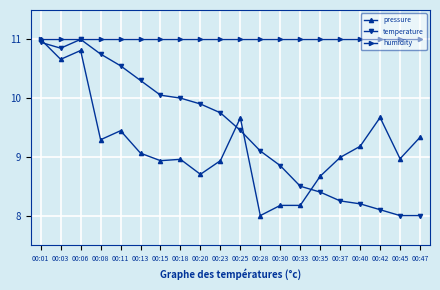

What are all the series names shown in the legend?

pressure, temperature, humidity